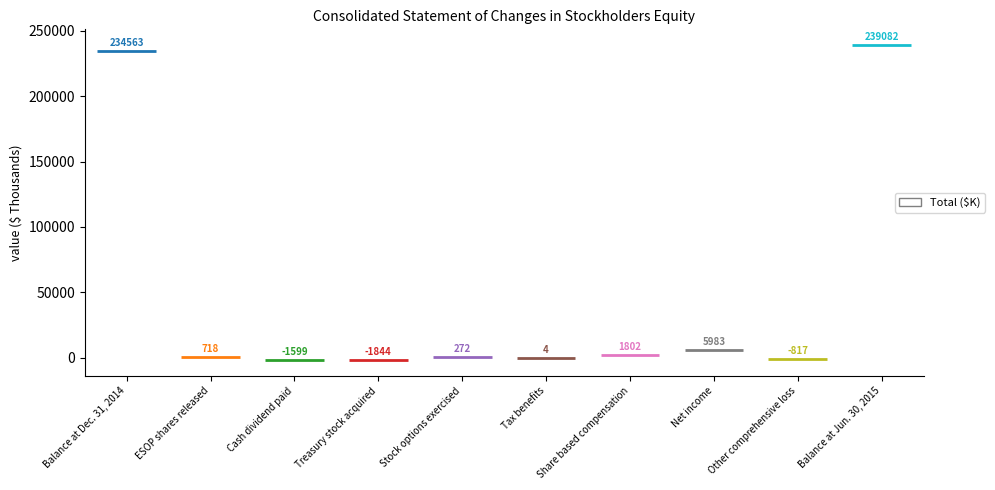

Reading right to left, list all the values displayed in this chart.

Balance at Jun. 30, 2015=239082	Other comprehensive loss=-817	Net income=5983	Share based compensation=1802	Tax benefits=4	Stock options exercised=272	Treasury stock acquired=-1844	Cash dividend paid=-1599	ESOP shares released=718	Balance at Dec. 31, 2014=234563